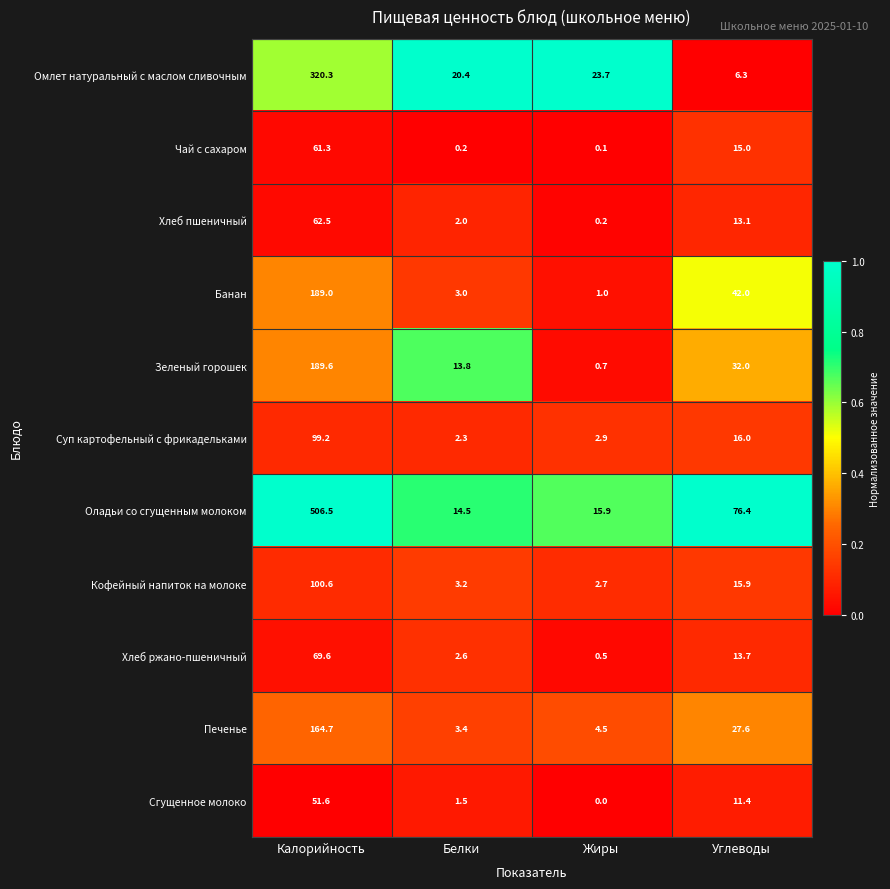

Is it true that Печенье equals 3.4 at Белки?

True